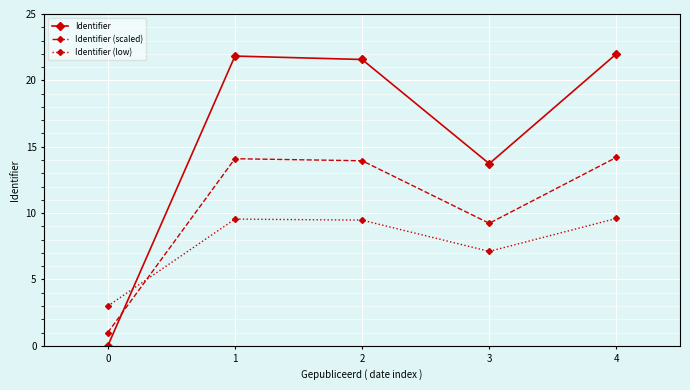

List the series in order of their peak value, highest first.

Identifier, Identifier (scaled), Identifier (low)